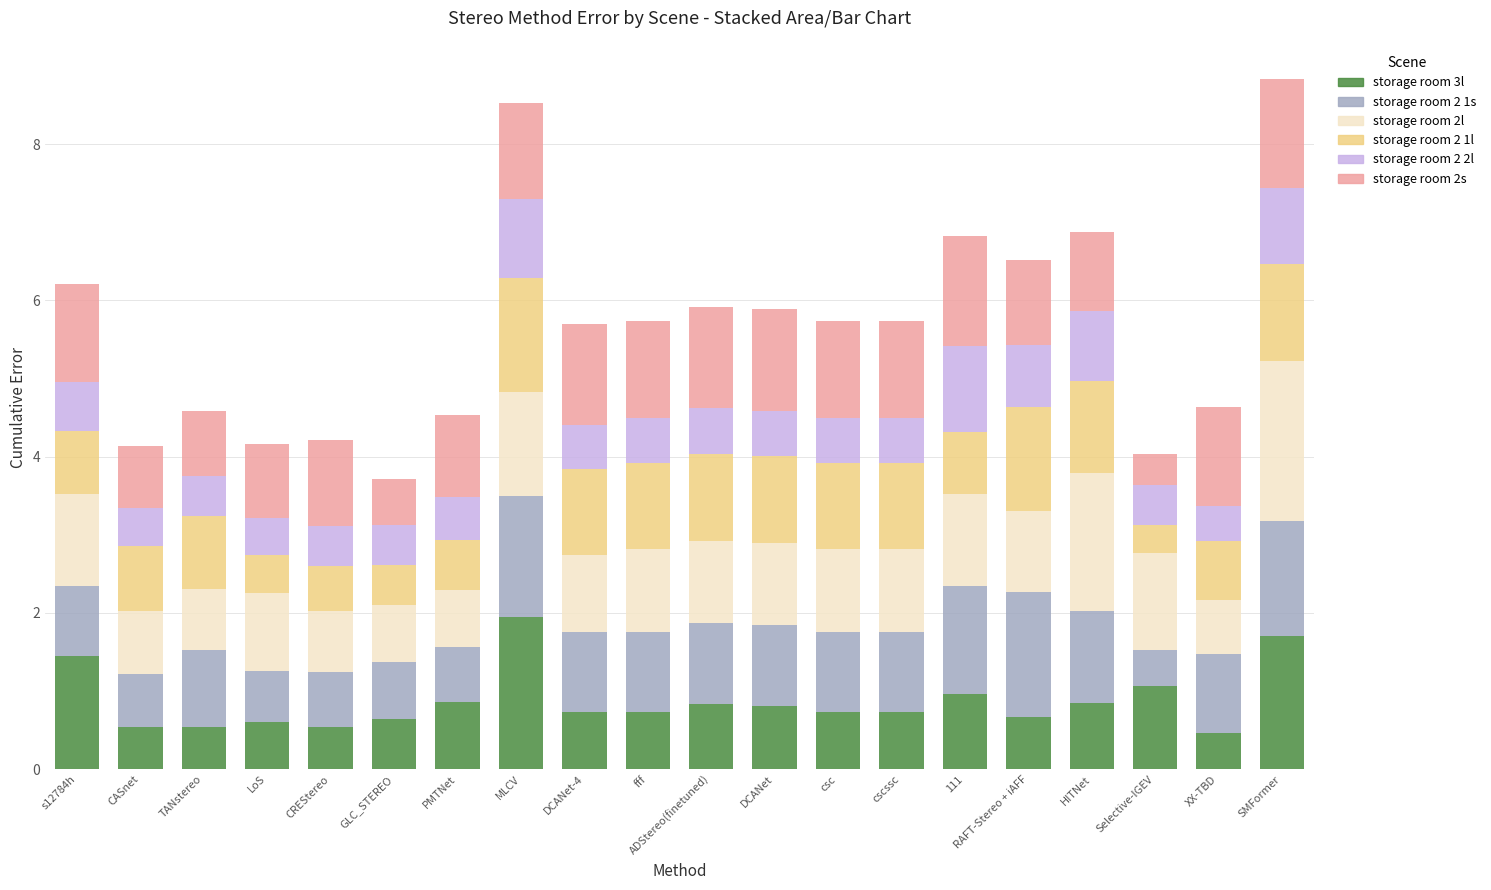

Which category has the highest value in the storage room 3l series?

MLCV